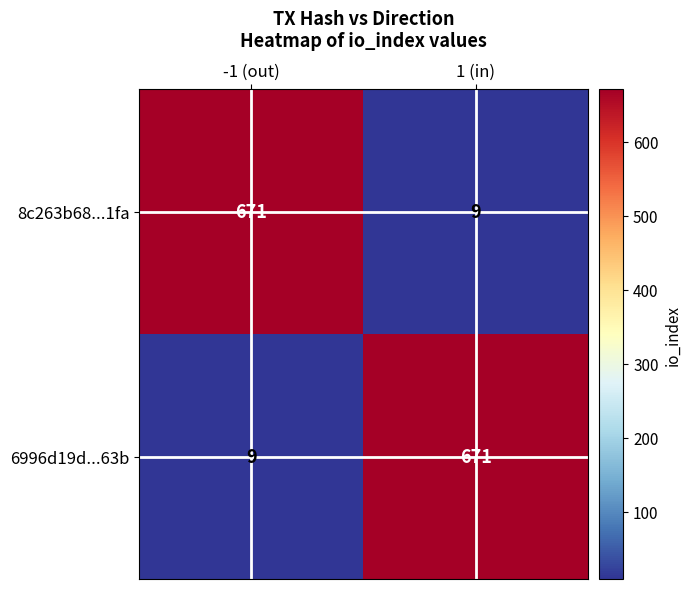

The 6996d19d...63b series shows 3 at -1 (out). True or false?

False